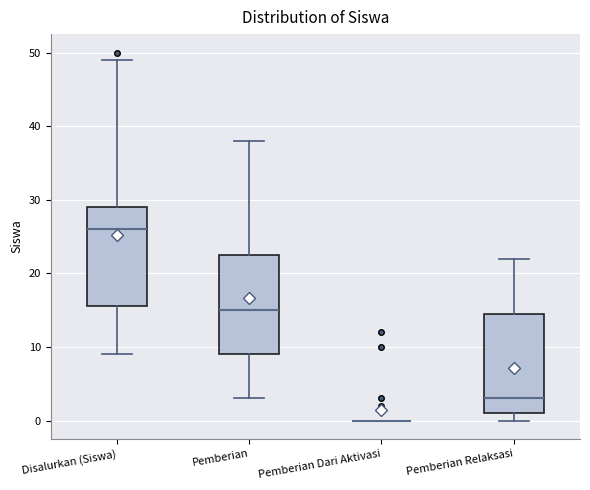

Reading left to right, read every box against the y-axis: the position of its median line, the range the box covers, and the ends of its whiskers. The values are not printed on the chart, so give them approximately, as read against the axis.

Disalurkan (Siswa): median 26, box 16 to 29, whiskers 9 to 49
Pemberian: median 15, box 9 to 23, whiskers 3 to 38
Pemberian Dari Aktivasi: box collapsed to a line at 0, whiskers 0 to 0
Pemberian Relaksasi: median 3, box 1 to 15, whiskers 0 to 22